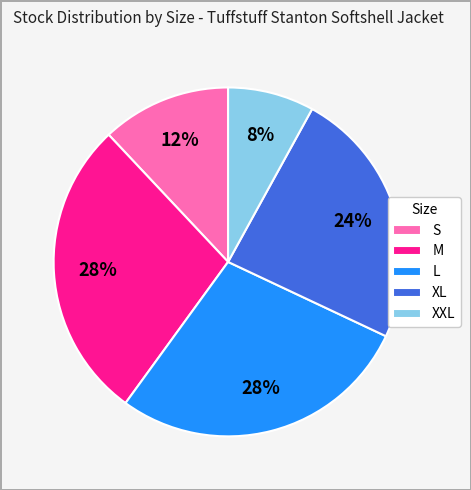

Combined, do M and L account for over 50%?

Yes